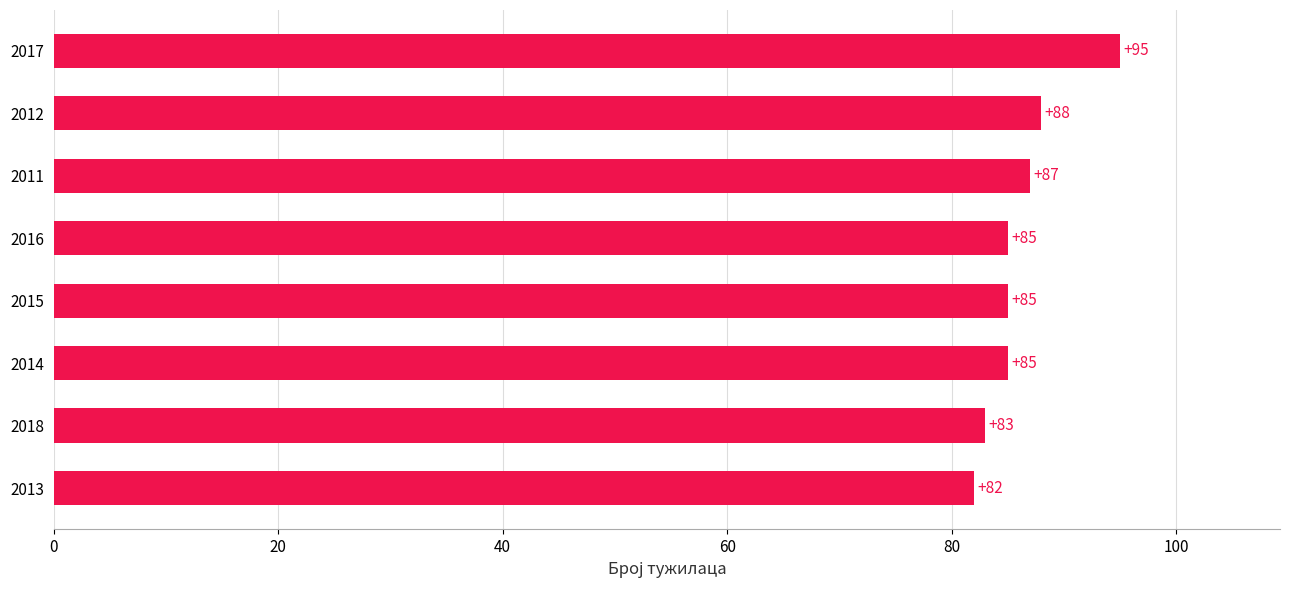

Between 2011 and 2015, which is larger?

2011